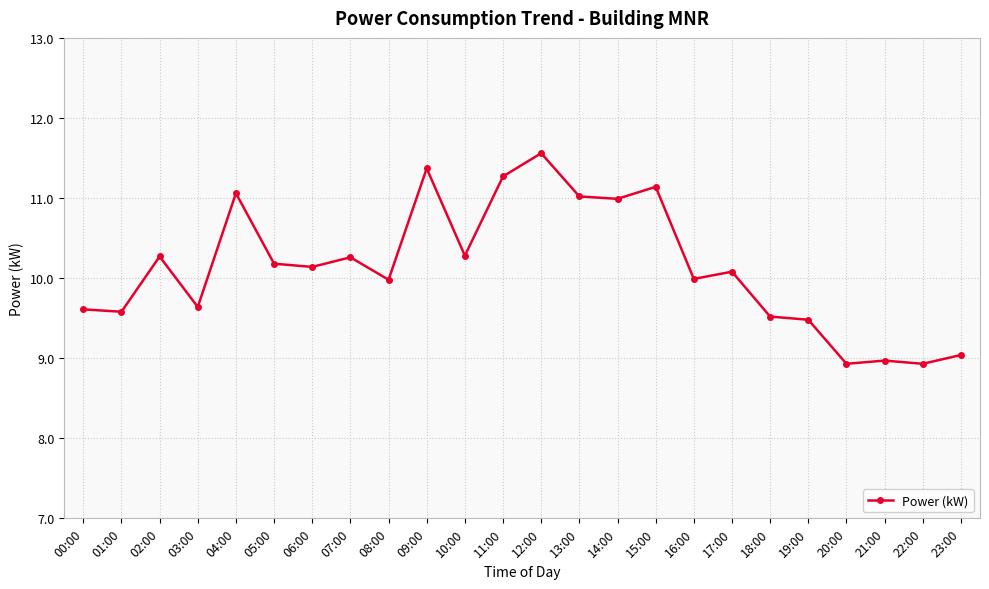

What value does the data have at 14:00?

11.0